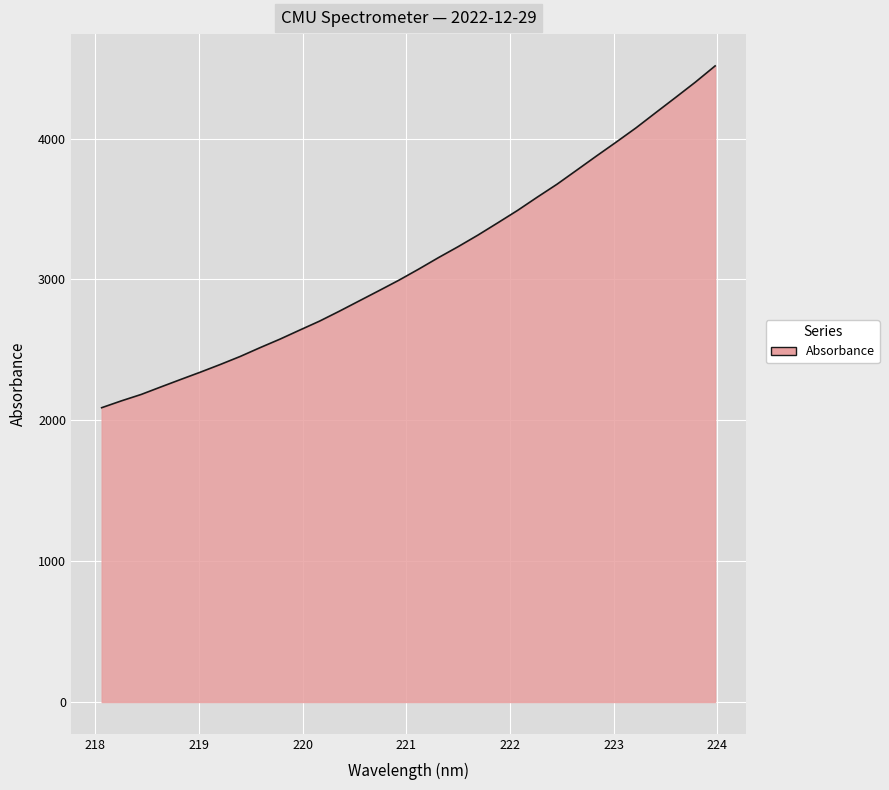

How many lines are shown in the chart?

1